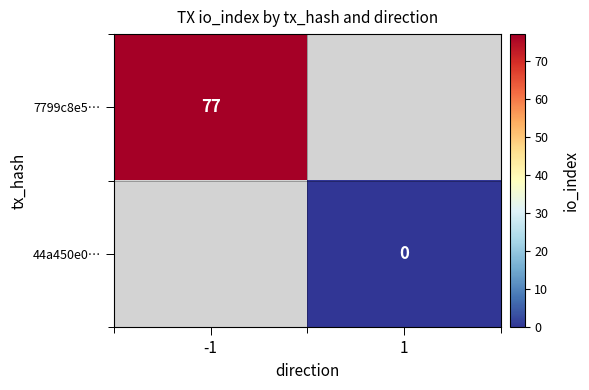

At how many categories does at least one series exceed 41?

1